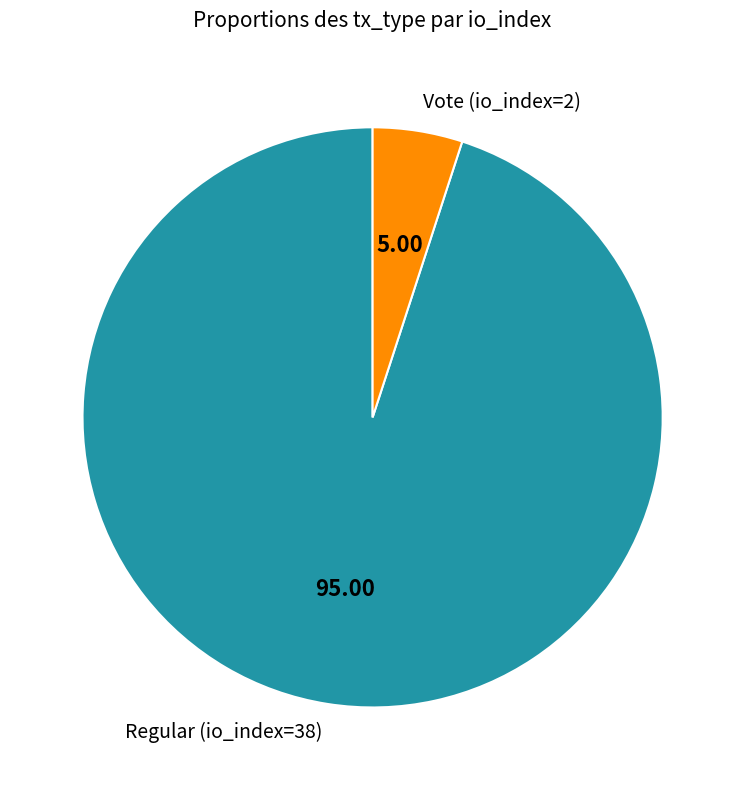

Rank the categories by value from lowest to highest.

Vote (io_index=2), Regular (io_index=38)